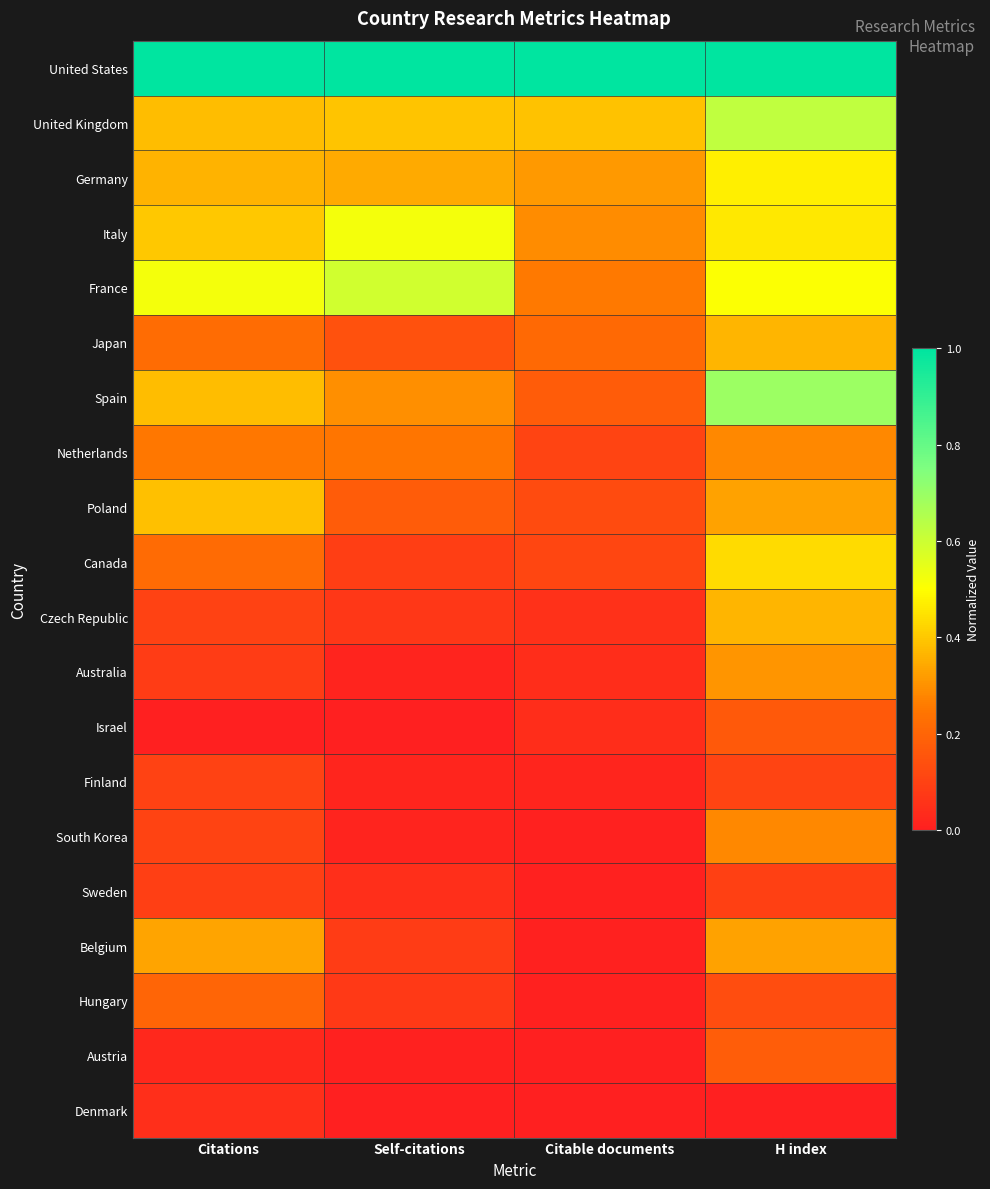

Which series changed the most between Citable documents and H index?

Spain